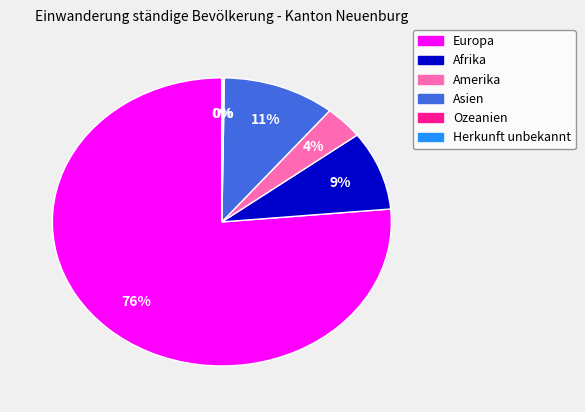

The Amerika slice represents 4% of the pie. True or false?

True